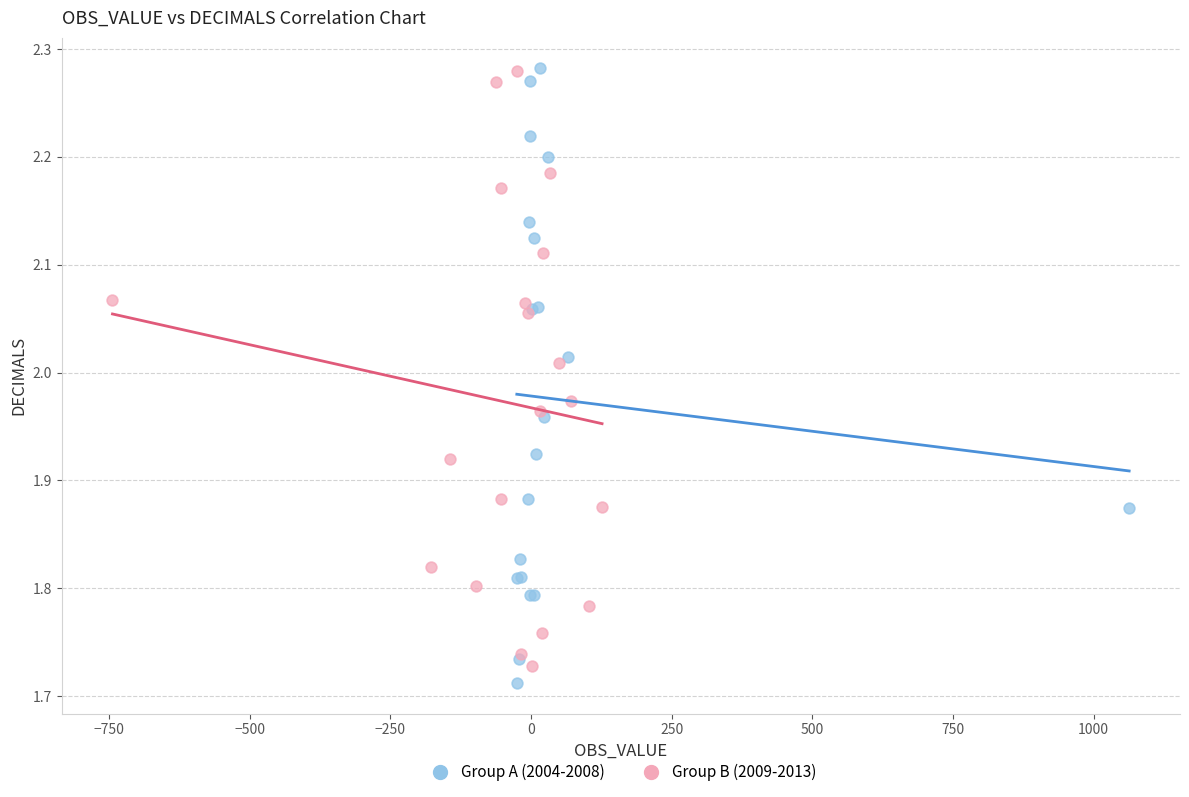

Which series reaches the minimum Y coordinate?

Group A (2004-2008)